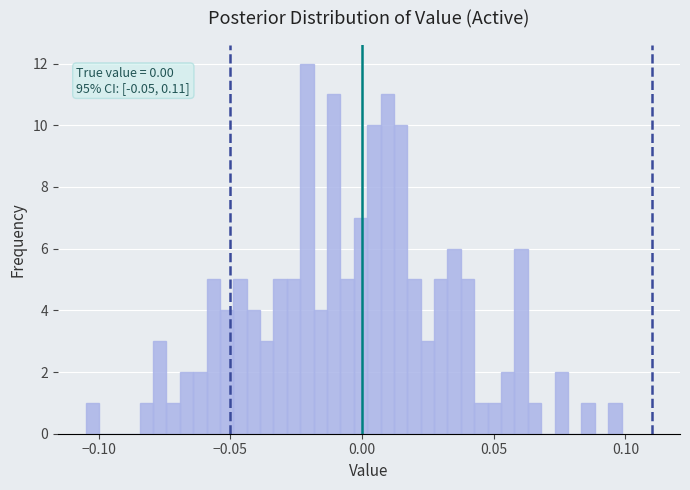

Read against the x-axis, roughly where is the centre of the tallest bar?

-0.020